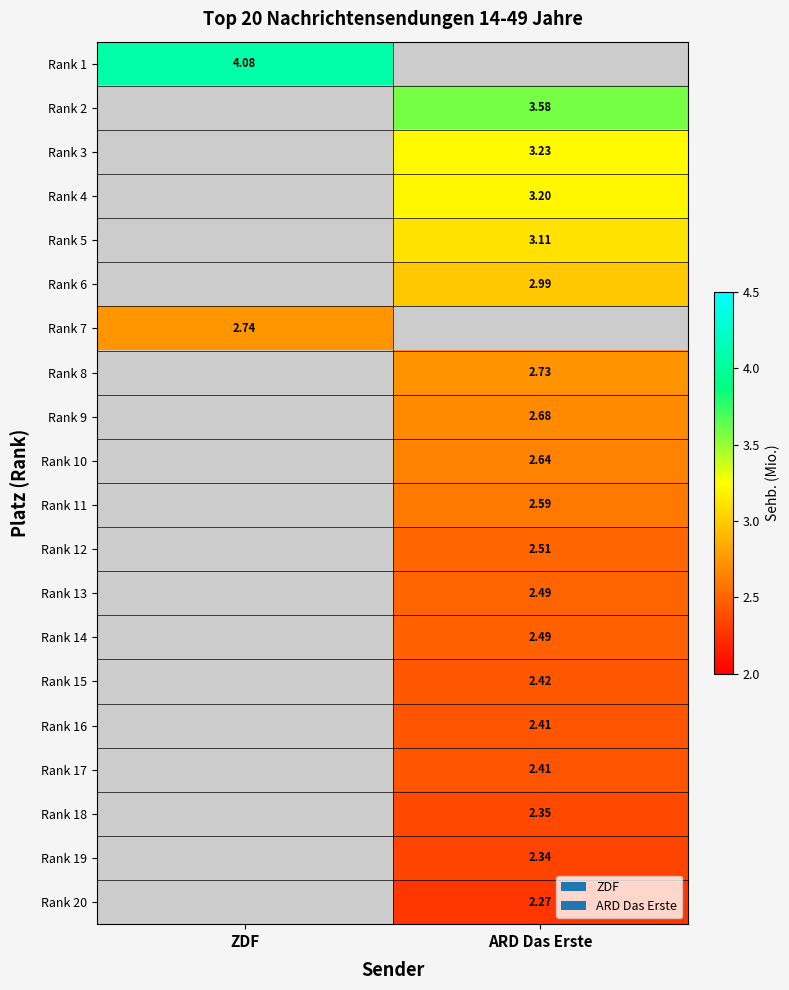

Is the value of Rank 15 at ARD Das Erste greater than the value of Rank 9 at ARD Das Erste?

No